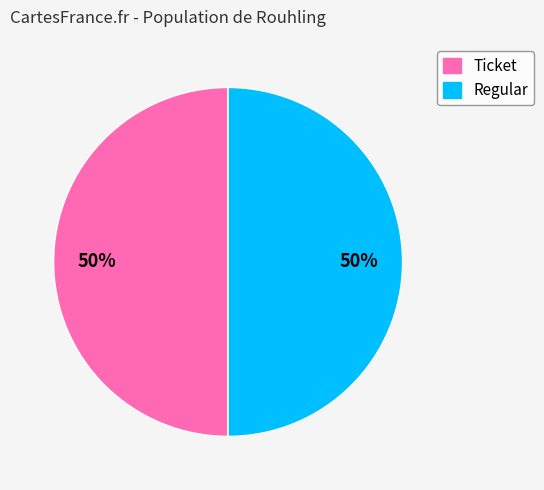

True or false: Regular accounts for 50% of the total.

True